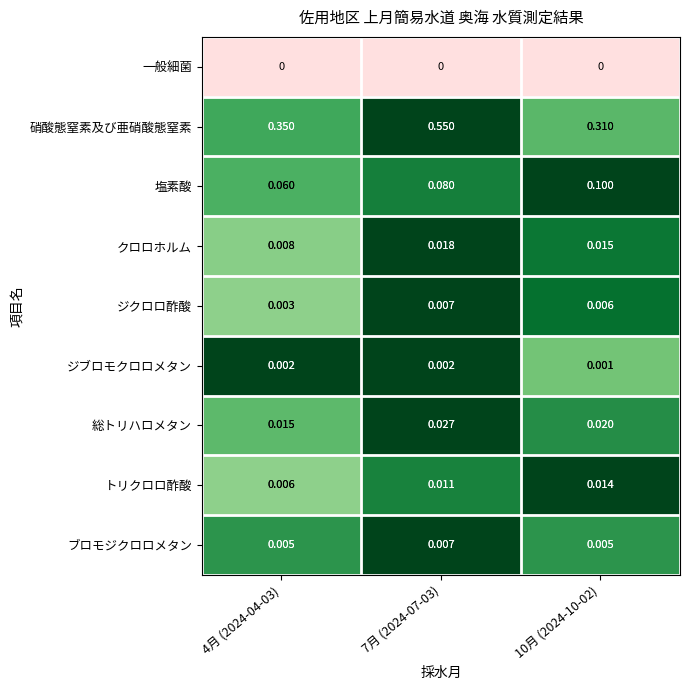

Which series has the widest spread of values?

硝酸態窒素及び亜硝酸態窒素